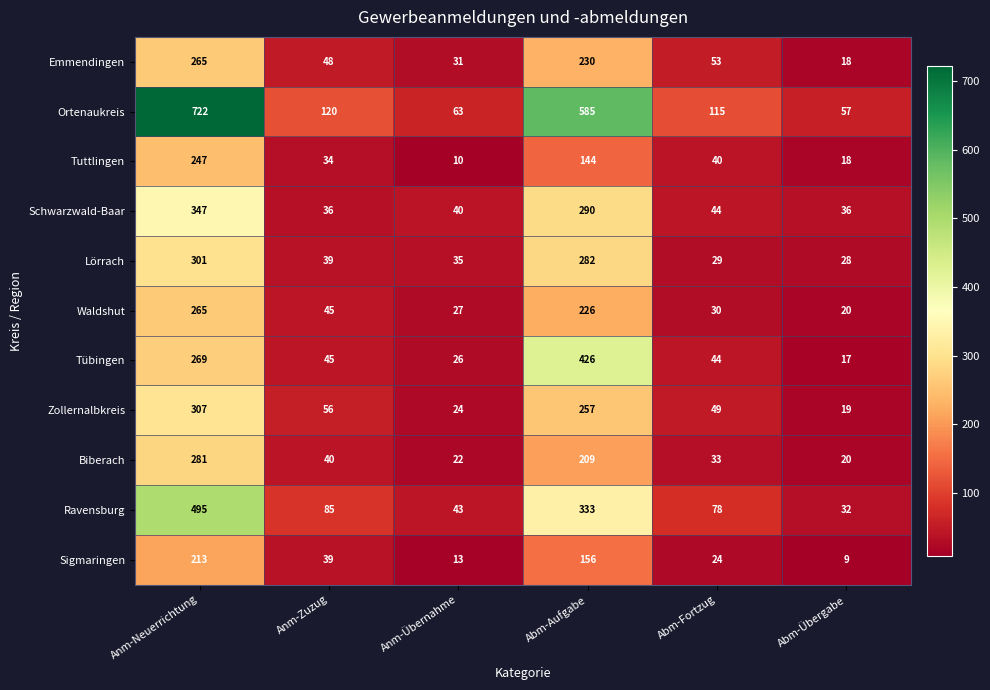

What is the total value across all series at Anm-Übernahme?

334